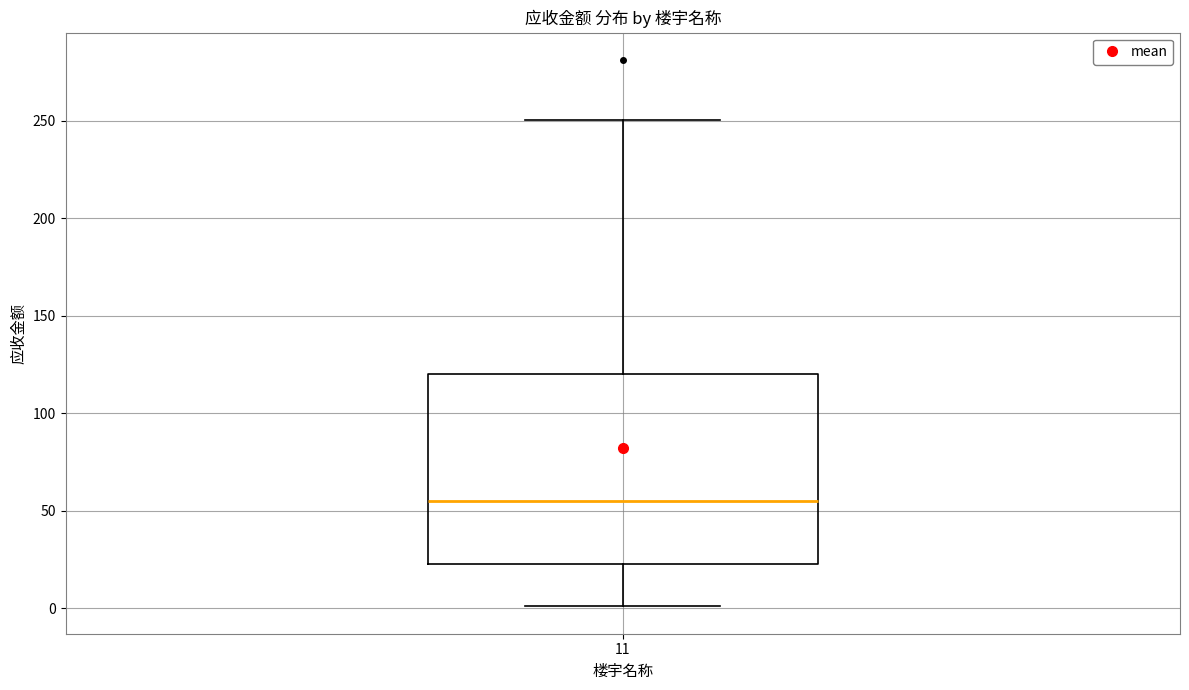

Read this box plot against the y-axis: the position of the median line, the range covered by the box, and the ends of both whiskers. The values are not printed on the chart, so give them approximately, as read against the axis.

median 55, box 25 to 120, whiskers 0 to 250